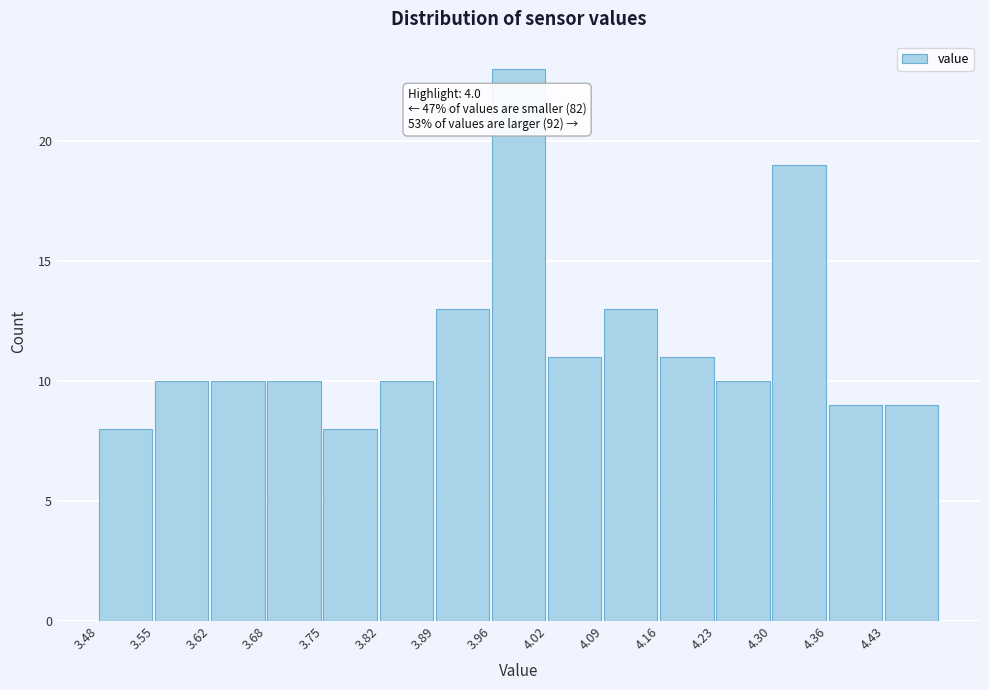

Which range on the x-axis has the tallest bar?

3.956 to 4.024